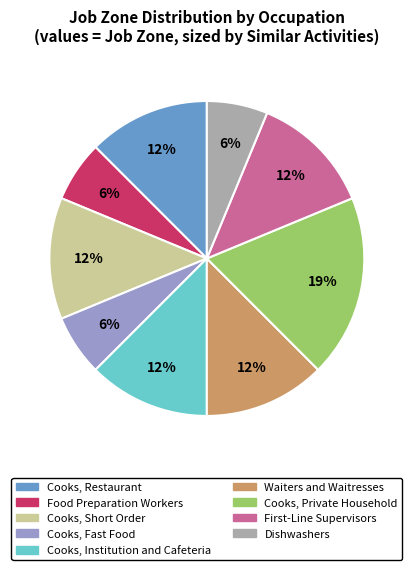

Does any single category account for the majority?

No